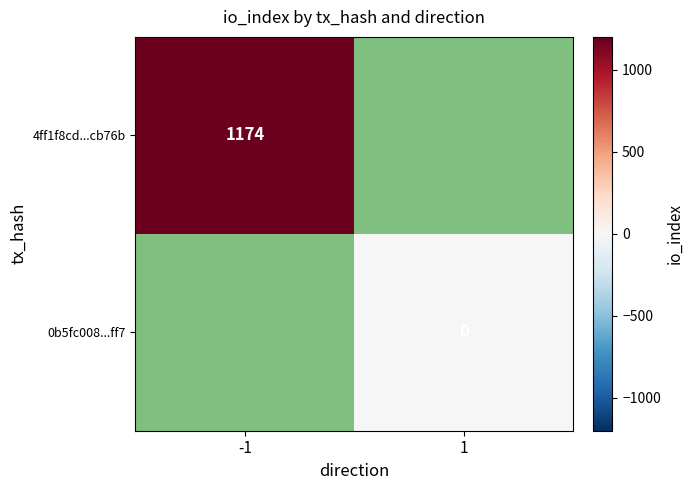

Is it true that 4ff1f8cd...cb76b equals 1174 at -1?

True